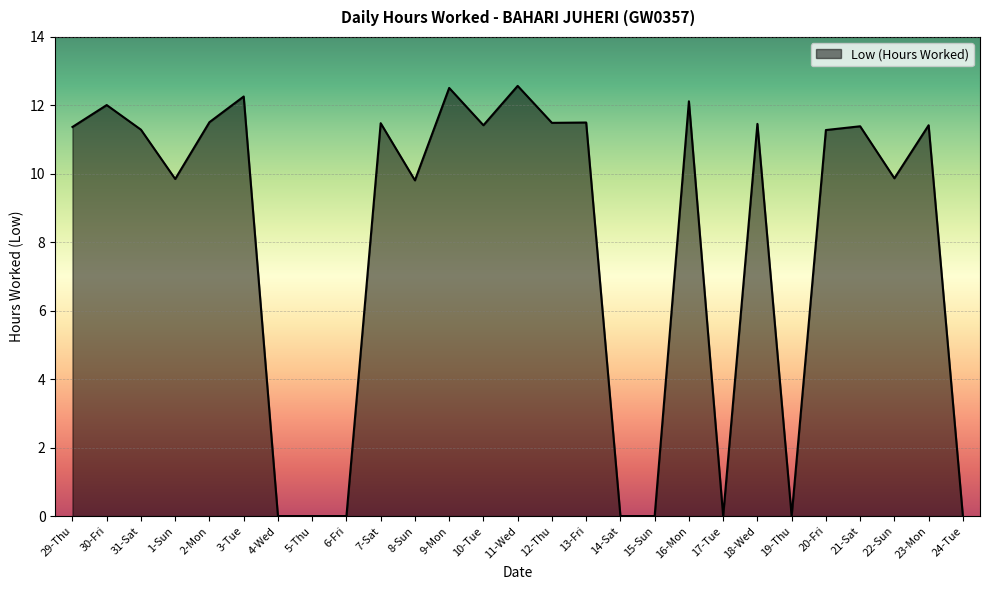

The chart shows a value of 5.5 at 5-Thu. True or false?

False